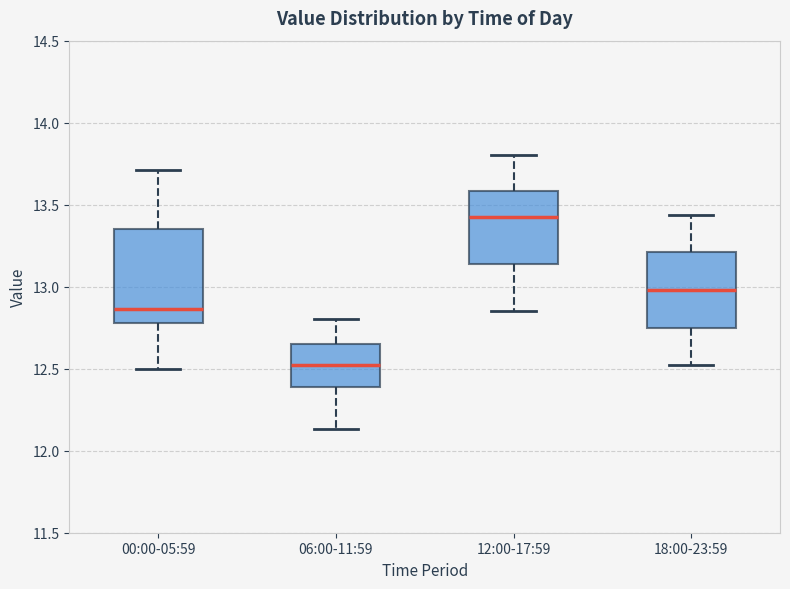

Reading left to right, read every box against the y-axis: the position of its median line, the range the box covers, and the ends of its whiskers. The values are not printed on the chart, so give them approximately, as read against the axis.

00:00-05:59: median 12.85, box 12.80 to 13.35, whiskers 12.50 to 13.70
06:00-11:59: median 12.55, box 12.40 to 12.65, whiskers 12.15 to 12.80
12:00-17:59: median 13.45, box 13.15 to 13.60, whiskers 12.85 to 13.80
18:00-23:59: median 13.00, box 12.75 to 13.20, whiskers 12.50 to 13.45